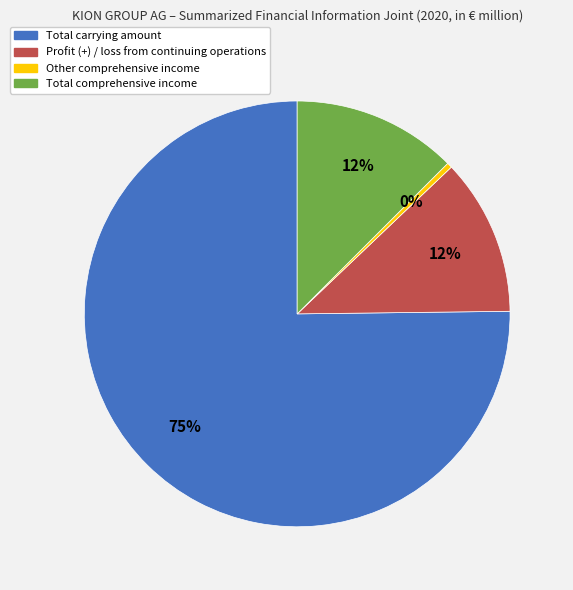

How many segments does this pie chart have?

4